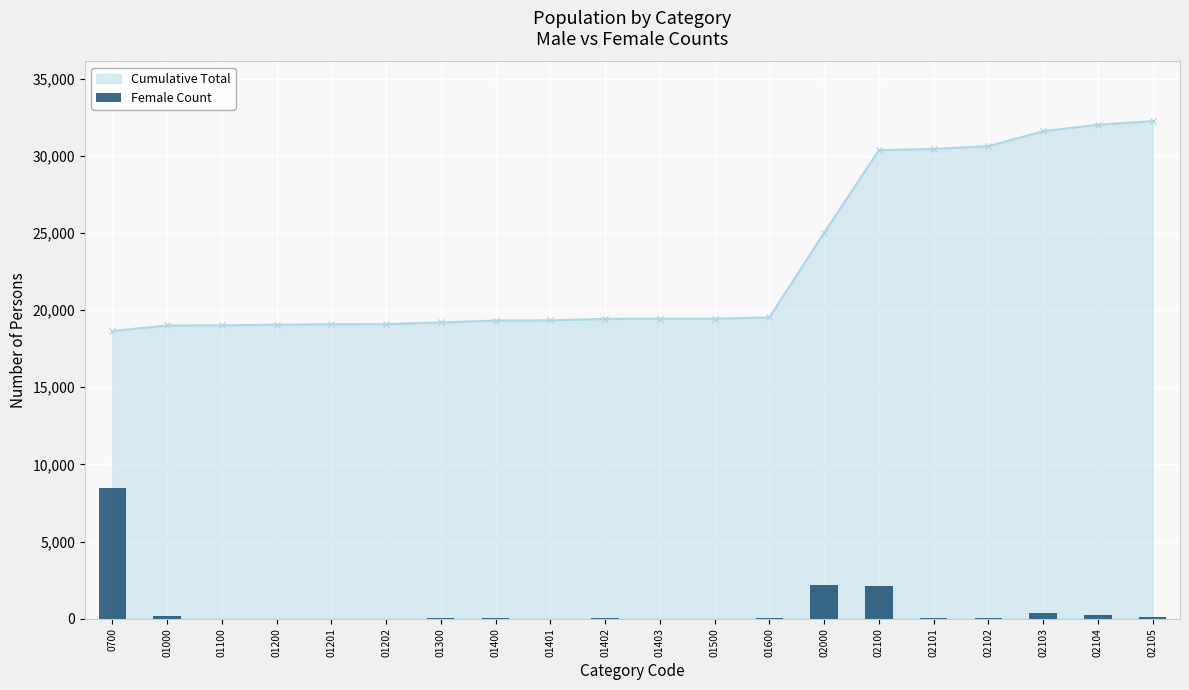

What is the value of the 19th bar from the left?

209